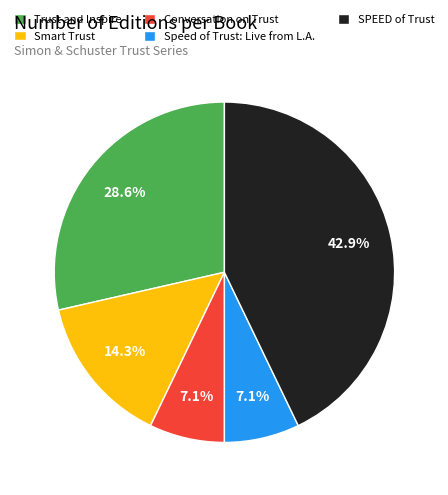

What percentage is NOT represented by SPEED of Trust?

57.1%